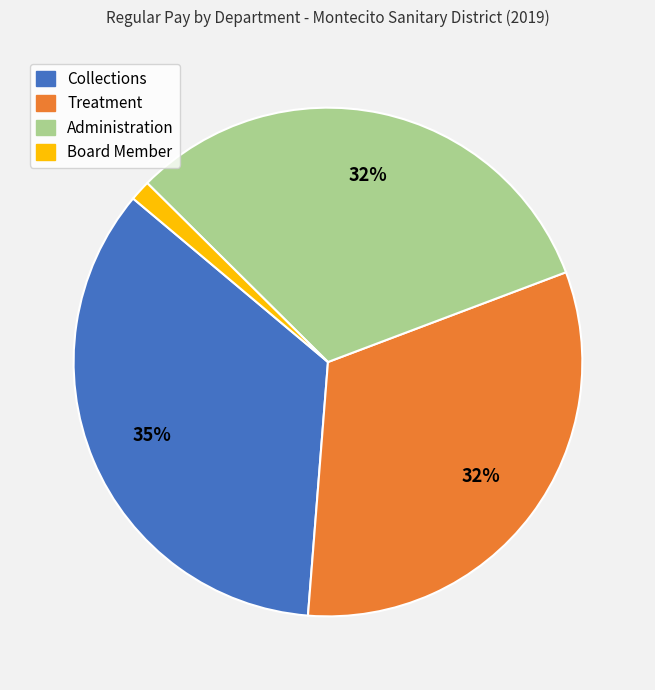

To the nearest percent, what is the average slice percentage?

25%